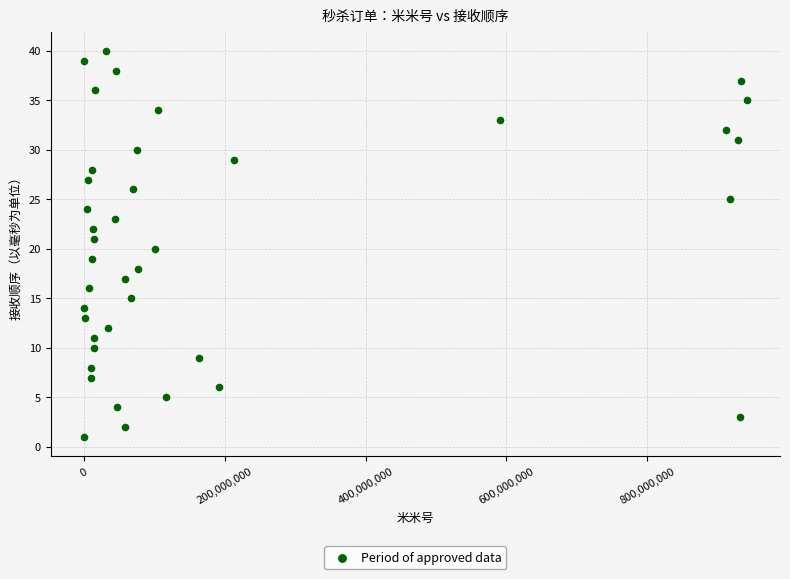

What is the range of Y values (max minus min)?

39